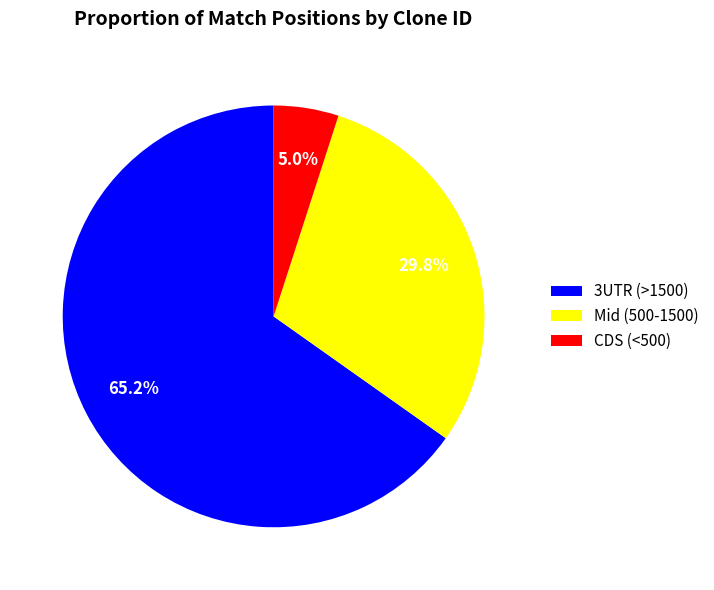

Combined, what portion of the pie is 3UTR (>1500) and Mid (500-1500)?

95.0%